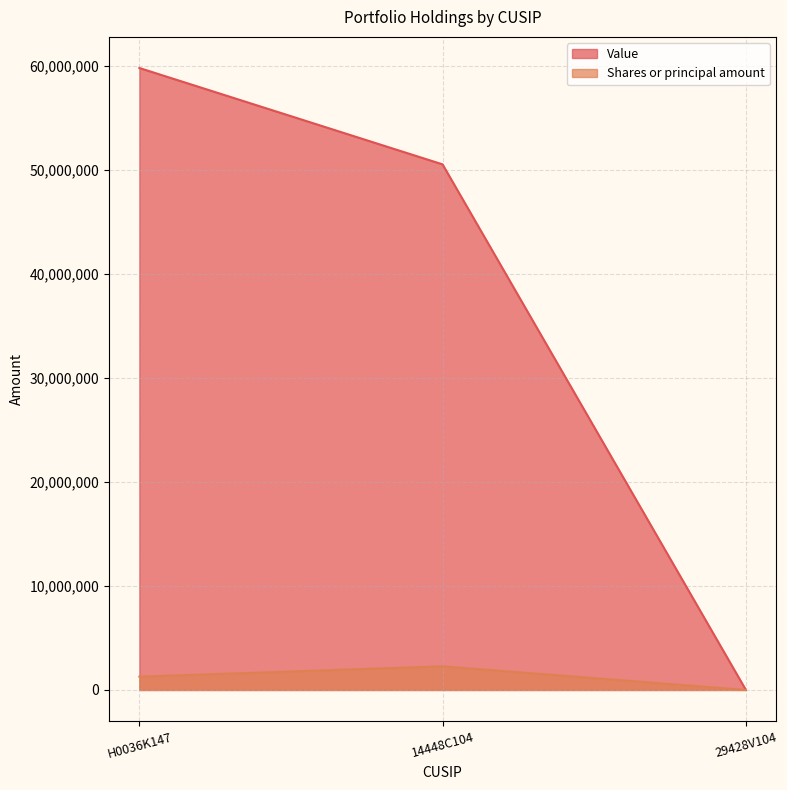

What is the sum of all Value values?

110345000